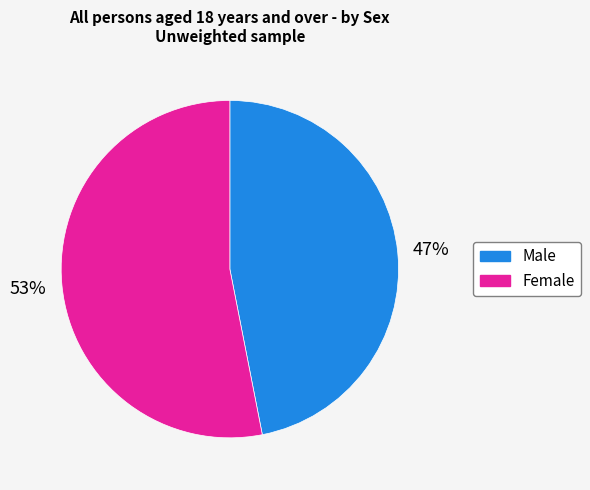

To the nearest percent, what is the combined percentage of Male and Female?

100%